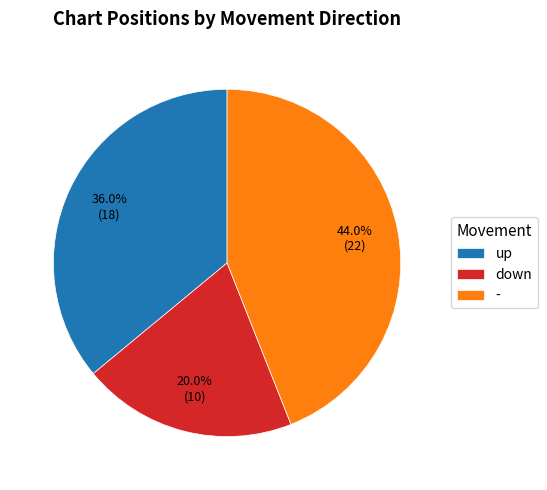

To the nearest percent, what is the difference between the up and down slice percentages?

16%